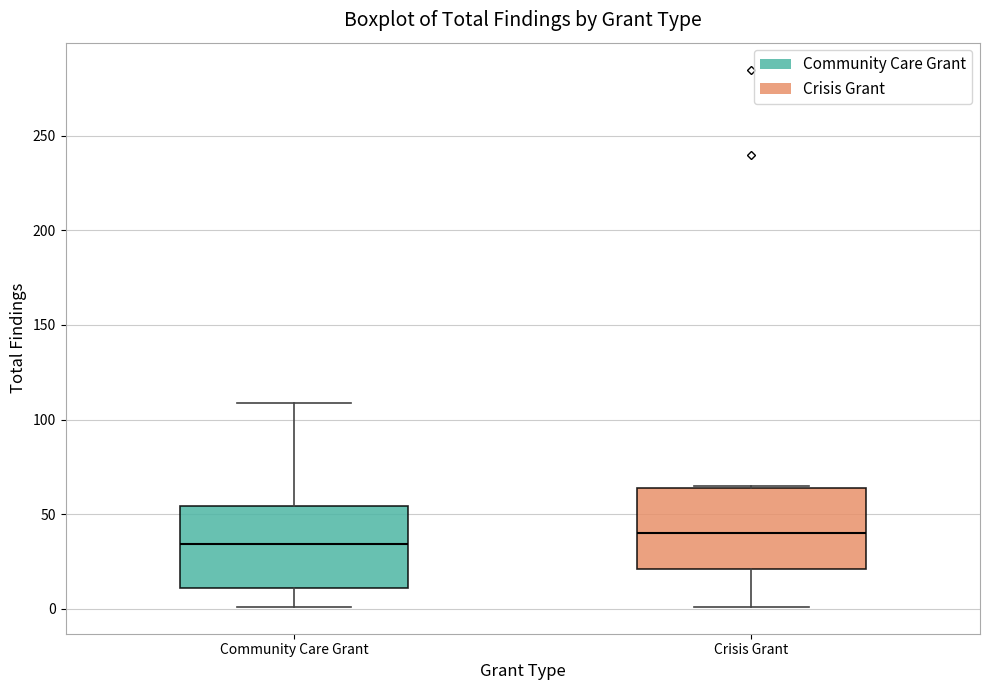

Where is the upper edge of the box for Community Care Grant on the y-axis? The values are not printed on the chart, so give them approximately, as read against the axis.

55